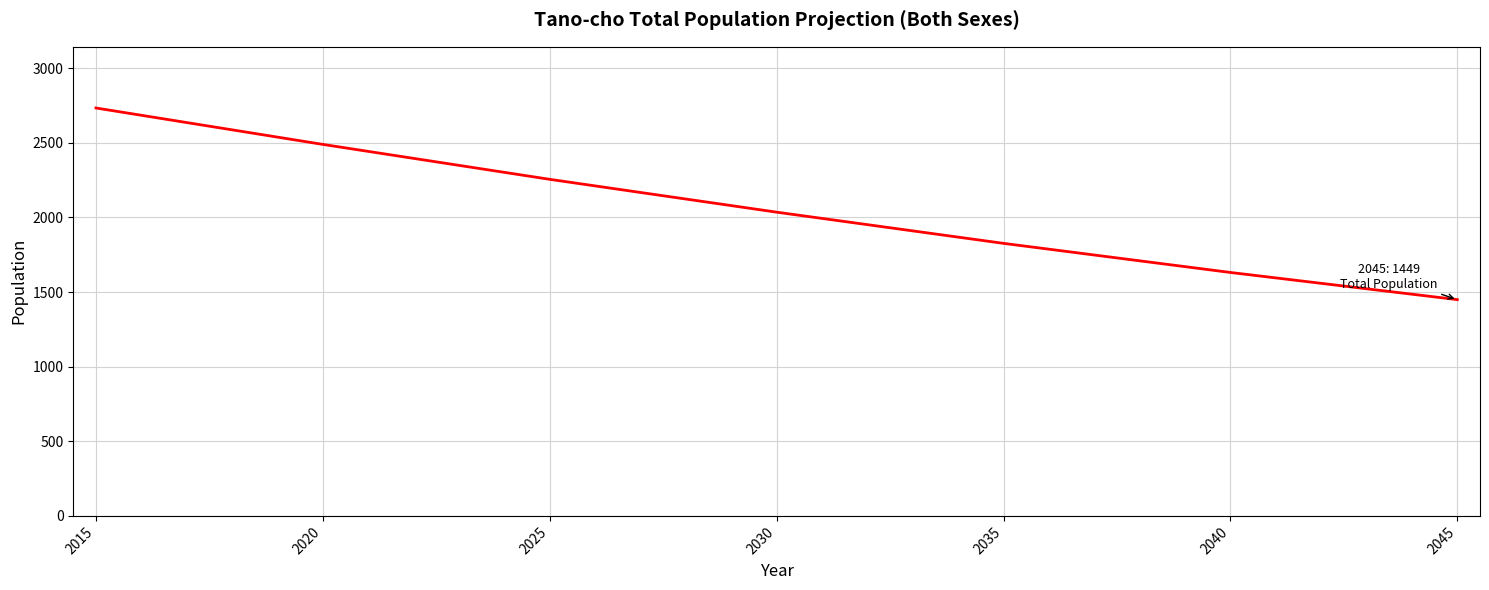

Reading left to right, transcribe all the data shown in this chart.

2733	2489	2255	2035	1826	1631	1449